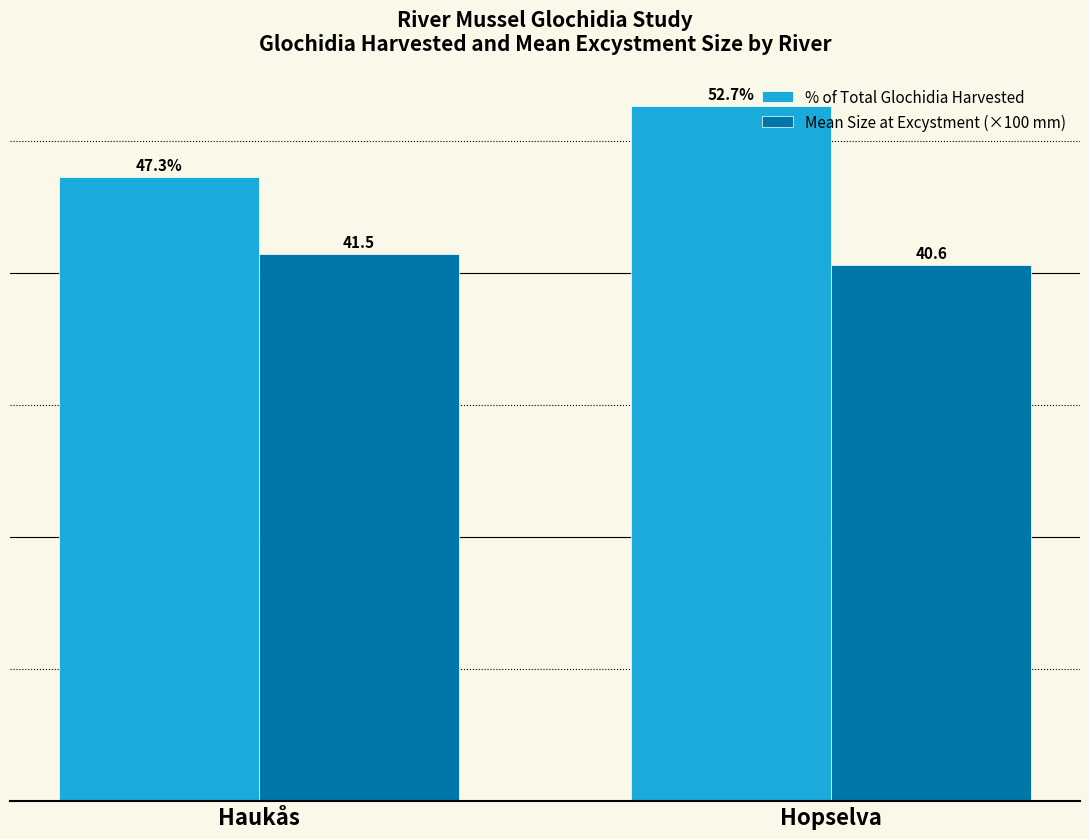

Which series has the largest range (max minus min)?

% of Total Glochidia Harvested